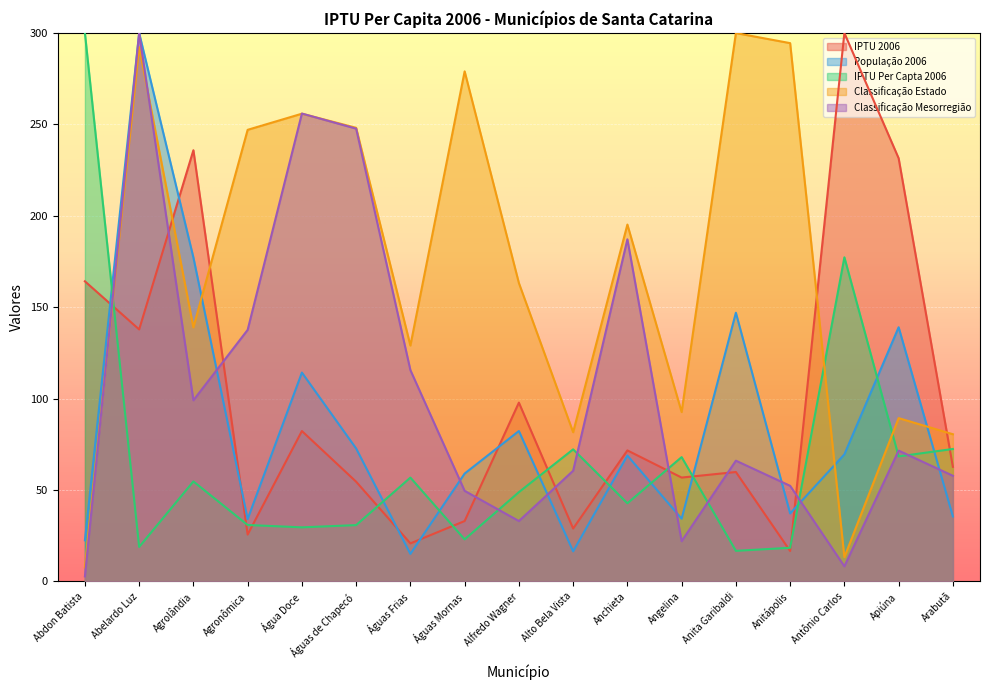

Is the value of IPTU Per Capta 2006 at Abelardo Luz greater than the value of Classificação Mesorregião at Águas de Chapecó?

No